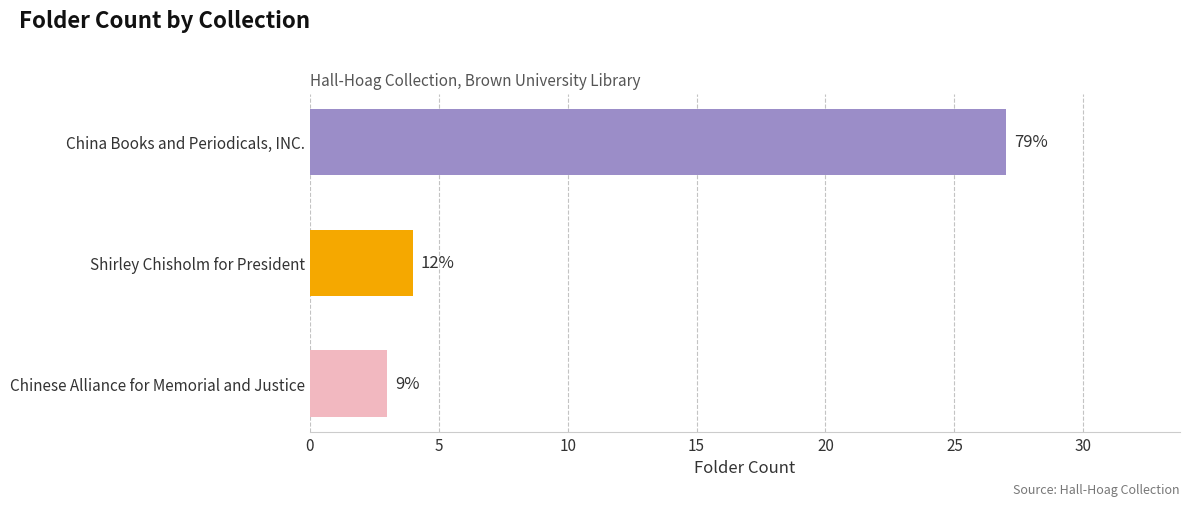

Are the bars horizontal?

Yes